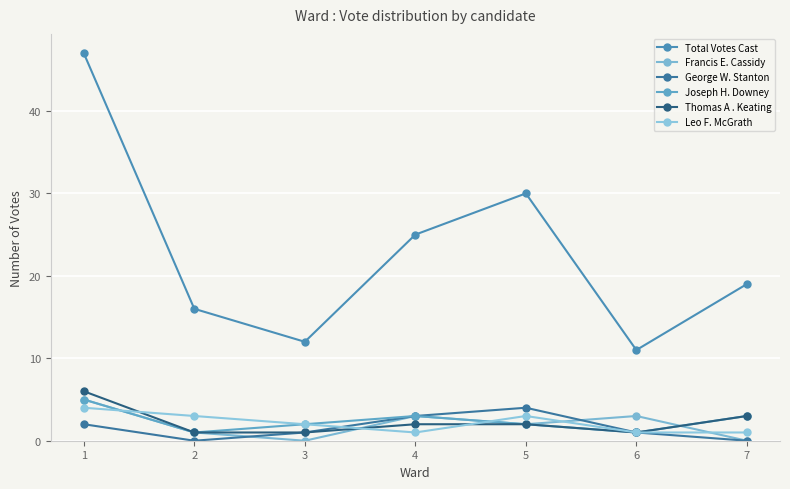

At how many categories does at least one series exceed 7?

7